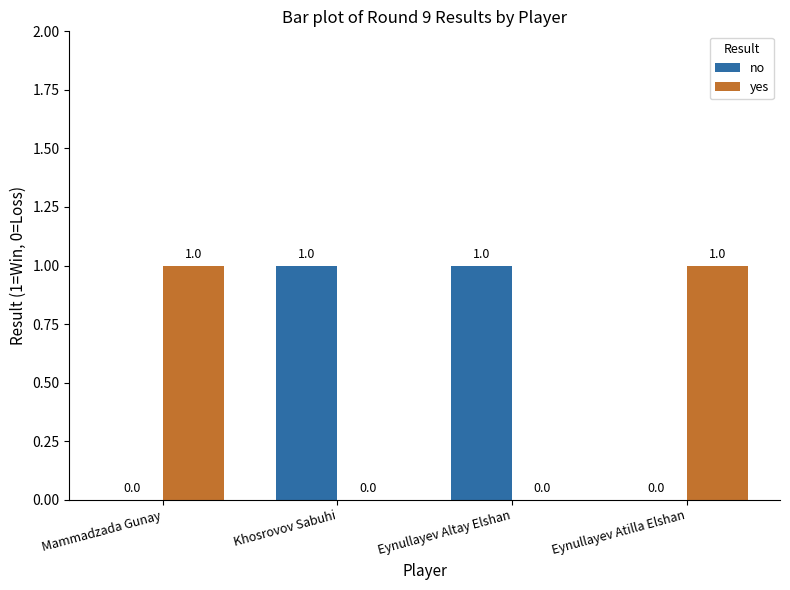

Is the value of no at Eynullayev Altay Elshan greater than the value of yes at Eynullayev Altay Elshan?

Yes